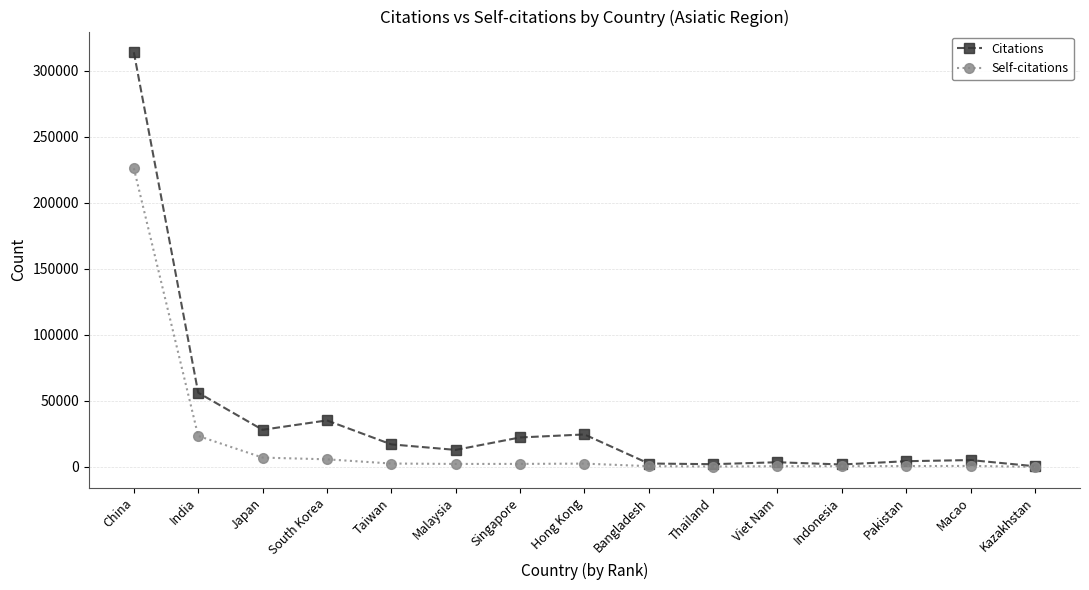

True or false: Self-citations has more than 0 interior local peaks.

True